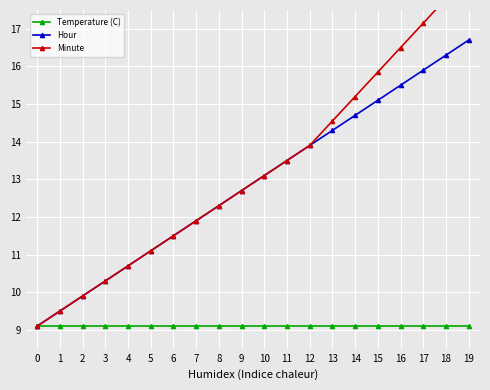

How many distinct data groups are displayed?

3